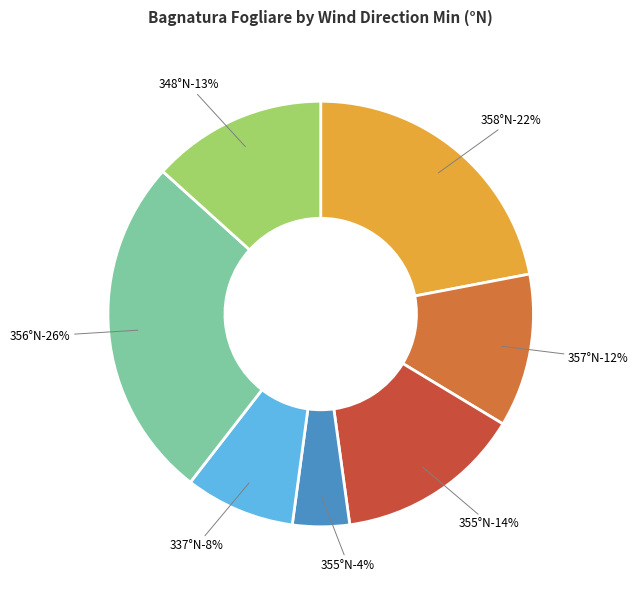

To the nearest percent, what is the average slice percentage?

14%